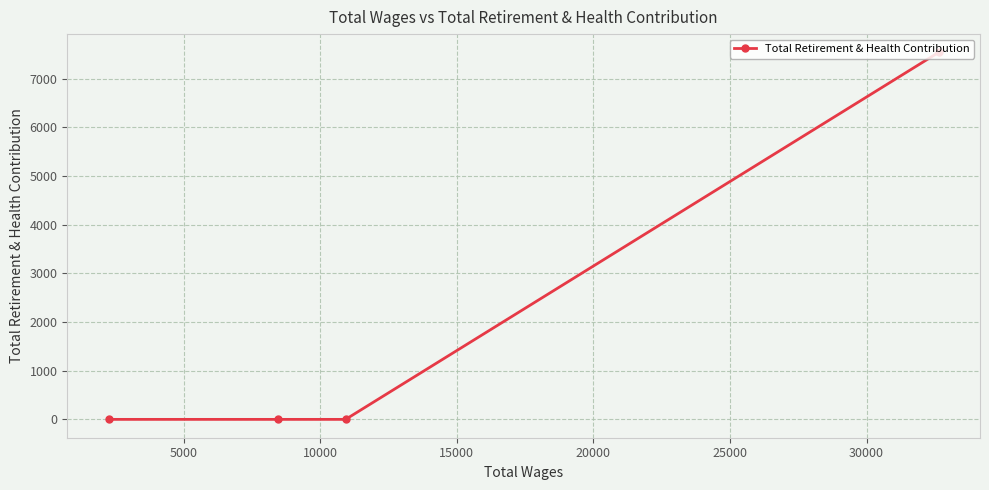

Reading left to right, what are all the values shown in this chart?

0	0	0	7538